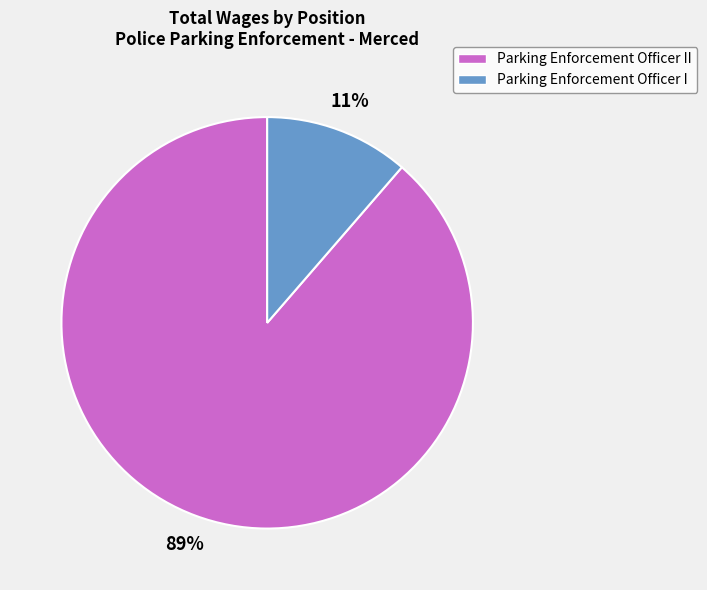

Rank the categories by value from lowest to highest.

Parking Enforcement Officer I, Parking Enforcement Officer II